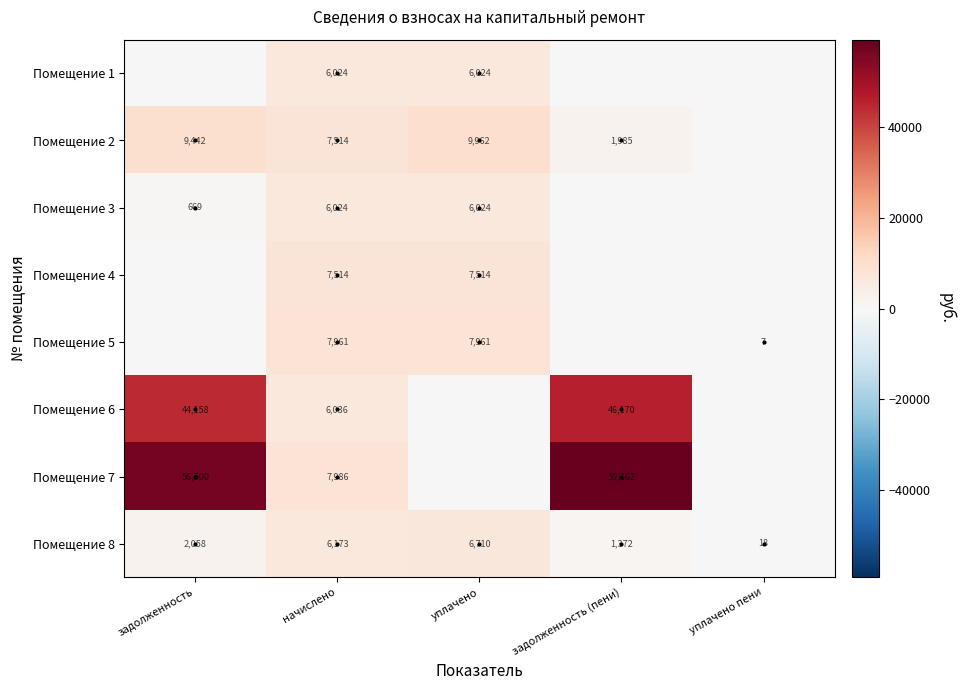

The value of Помещение 5 at уплачено пени is 7. True or false?

True